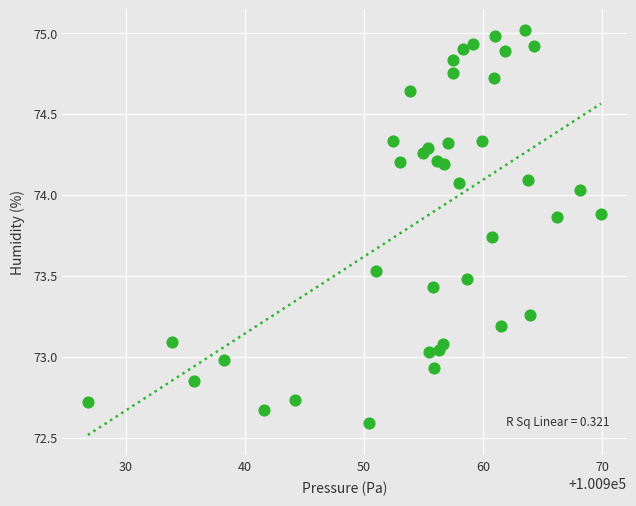

What is the range of Y values (max minus min)?

2.4